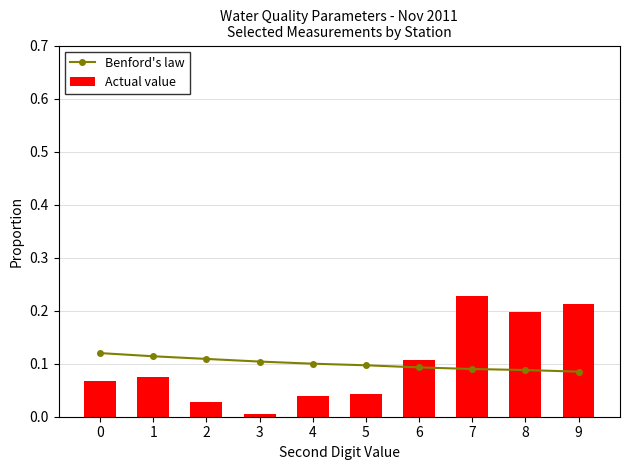

What is the approximate value of Actual value at 7?

0.2